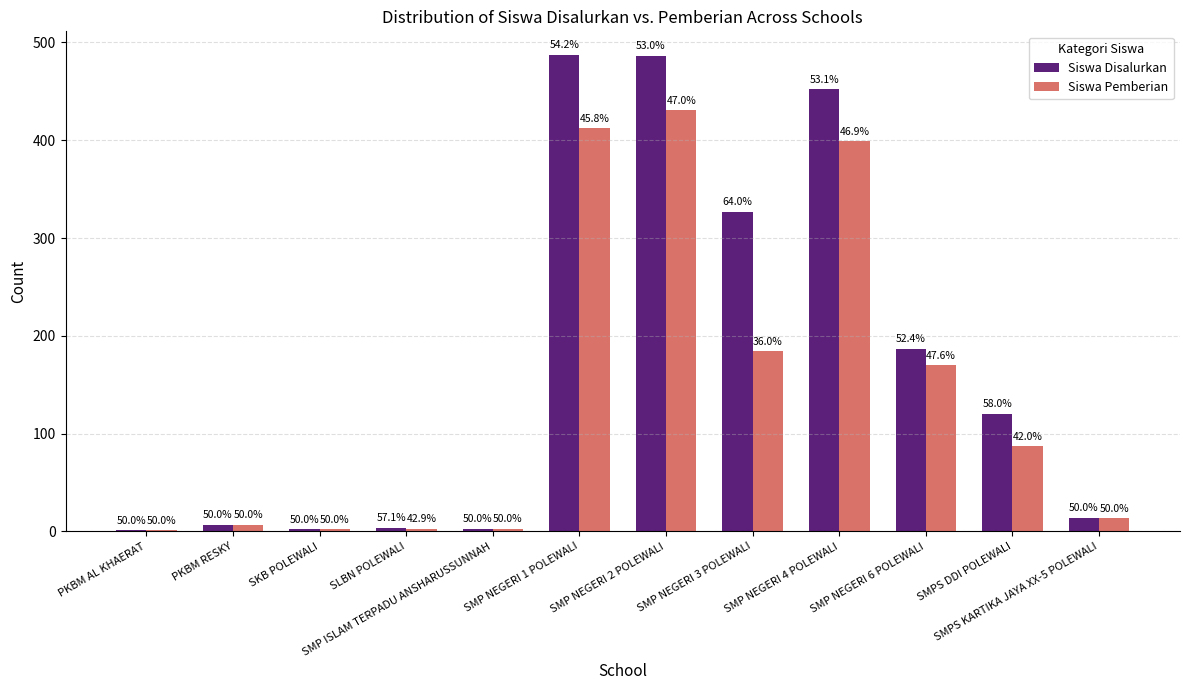

Which category has the highest value in the Siswa Disalurkan series?

SMP NEGERI 1 POLEWALI